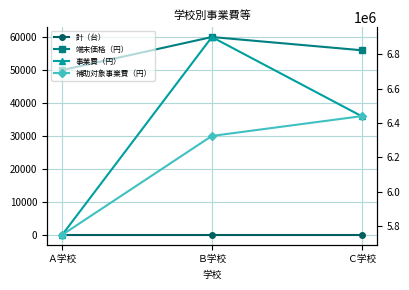

What is the sum of all 補助対象事業費（円） values?

18515000